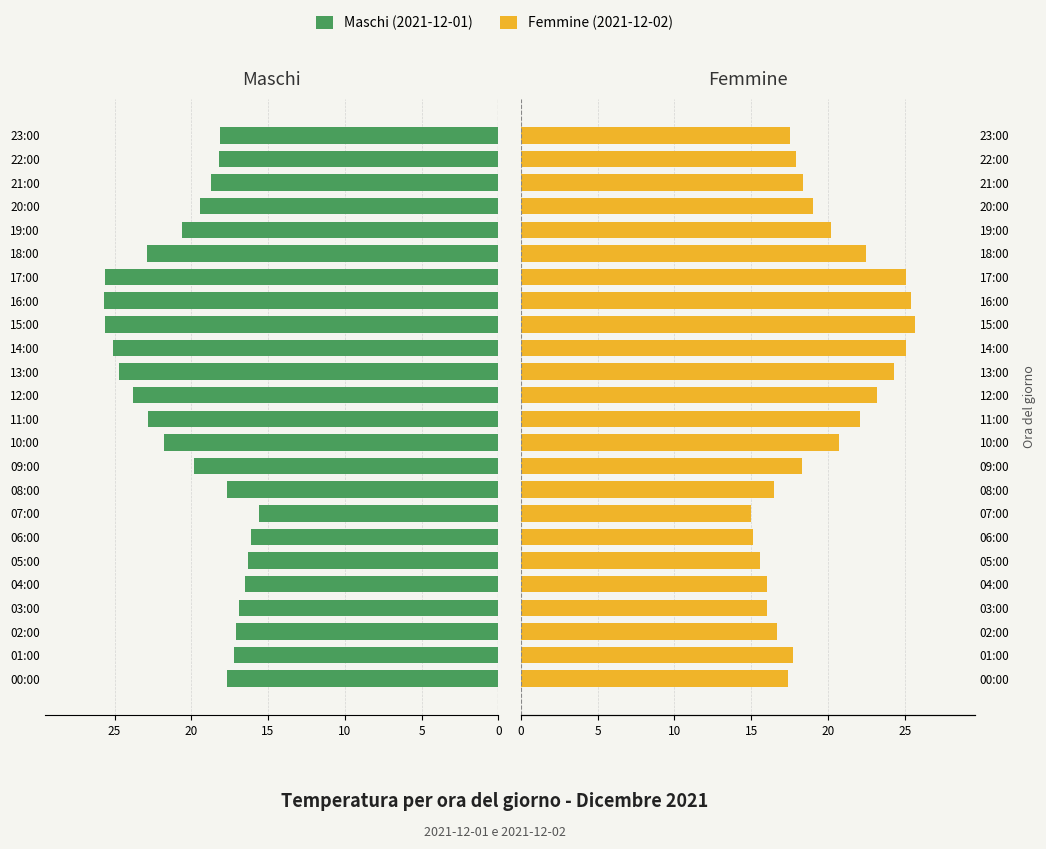

What is the spread (max minus min) of values at 13:00?

0.4